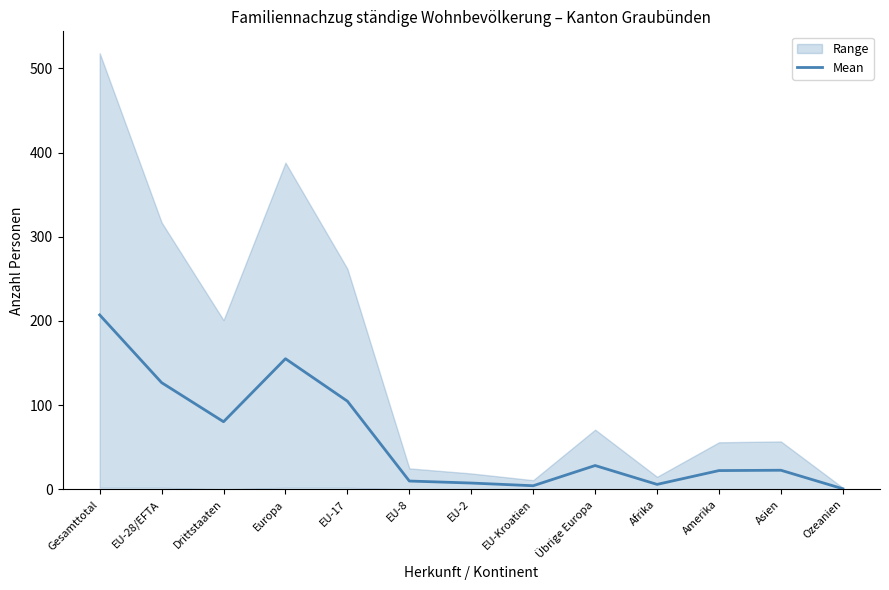

What is the label of the 13th point from the right?

Gesamttotal